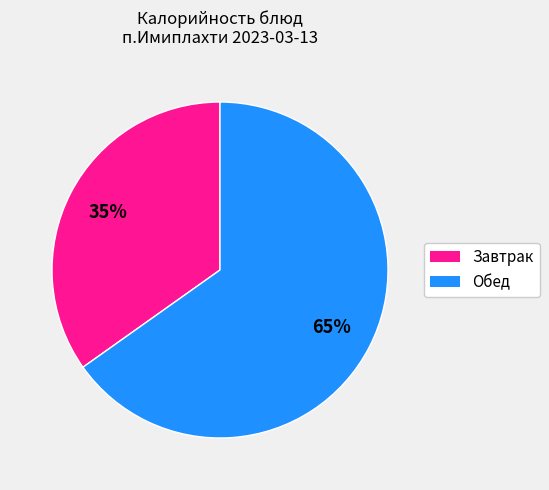

Does any single category account for the majority?

Yes